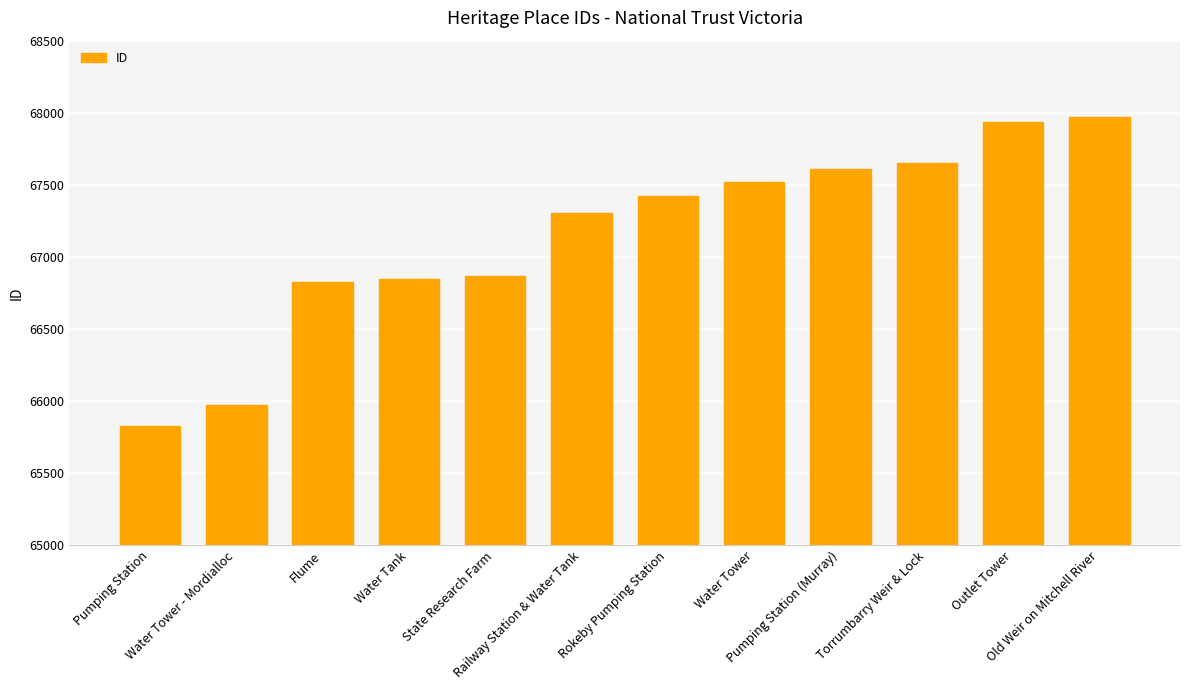

What is the maximum value shown in the chart?

67969